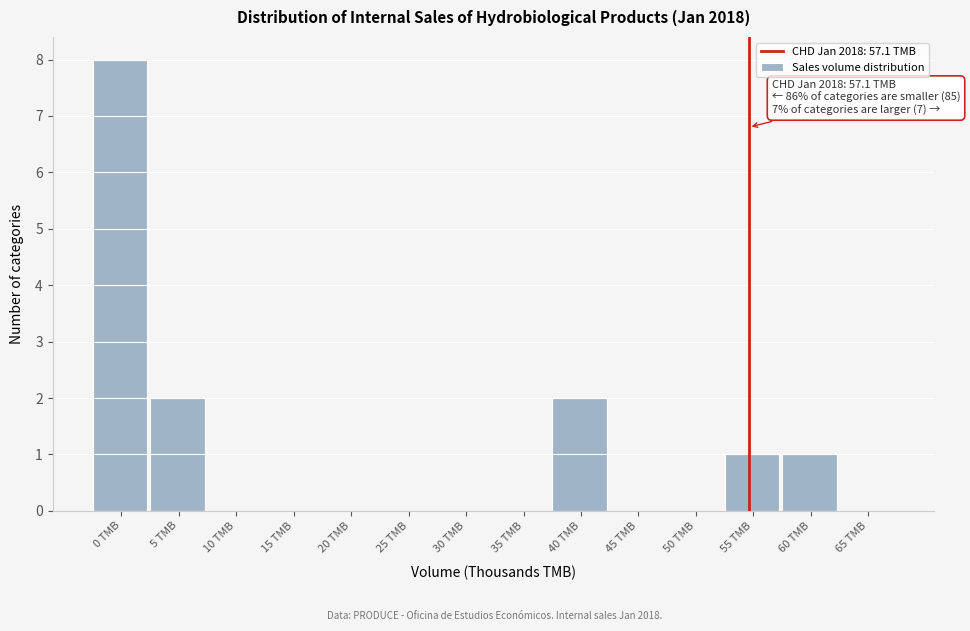

Reading right to left, extract all data points from this chart.

65 TMB=0	60 TMB=1	55 TMB=1	50 TMB=0	45 TMB=0	40 TMB=2	35 TMB=0	30 TMB=0	25 TMB=0	20 TMB=0	15 TMB=0	10 TMB=0	5 TMB=2	0 TMB=8